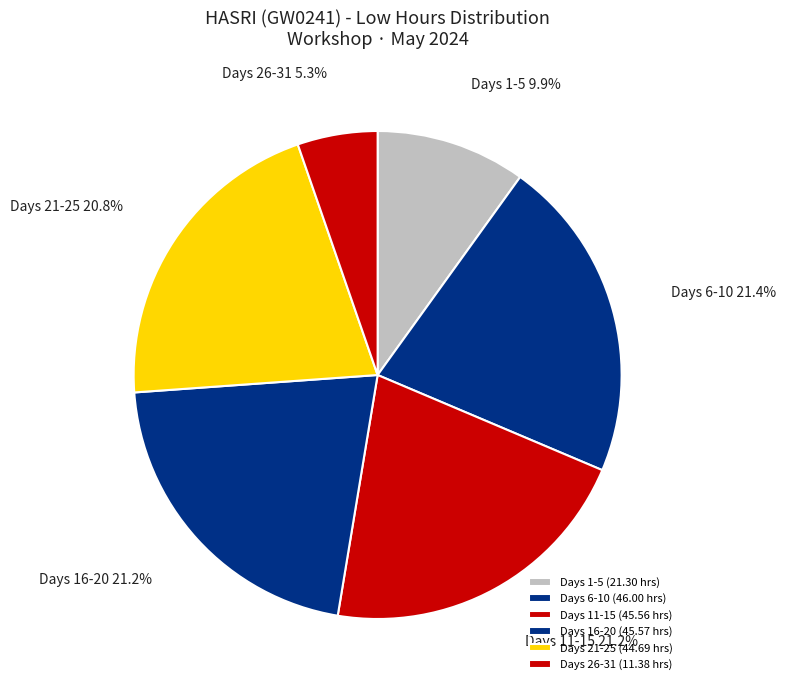

Does Days 16-20 represent more than half of the total?

No